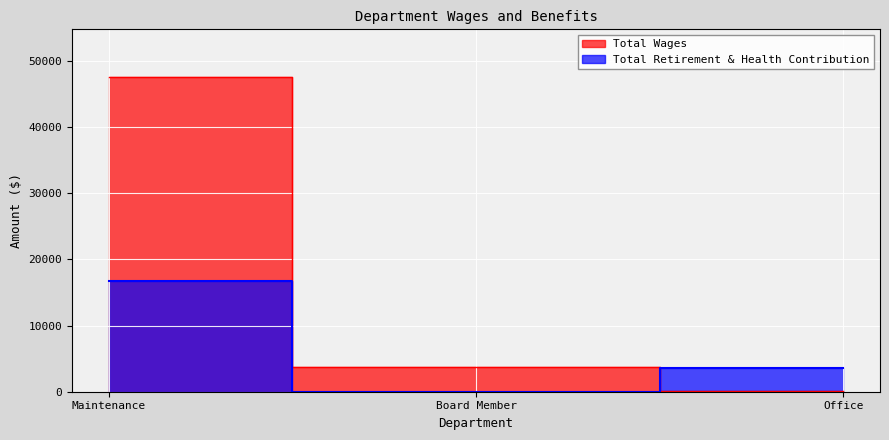

At which label does Total Retirement & Health Contribution reach its peak?

Maintenance